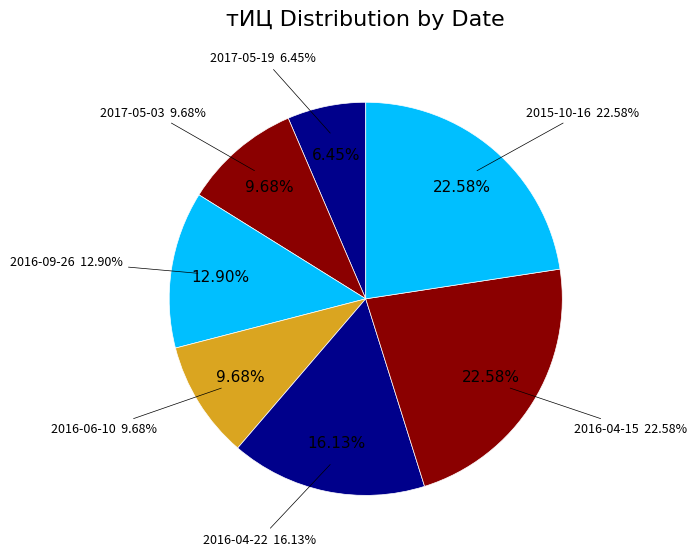

Does 2015-10-16 represent more than half of the total?

No